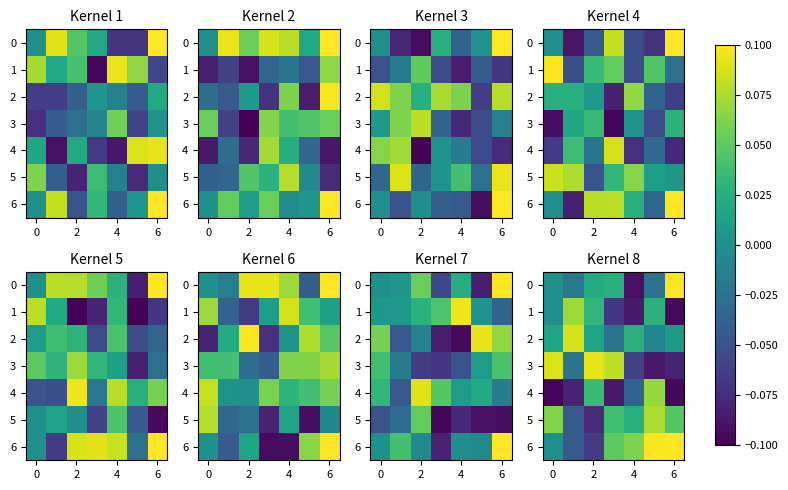

What is the difference between the second highest and minimum values in the 0 series?

0.1